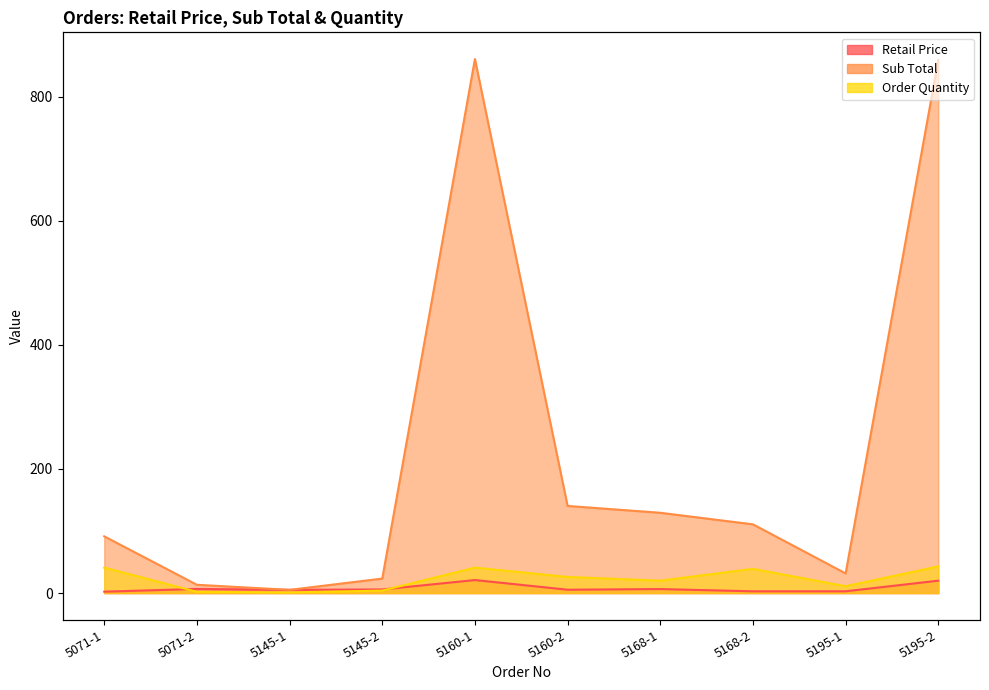

Between 5071-2 and 5168-2, which series saw the biggest shift?

Sub Total